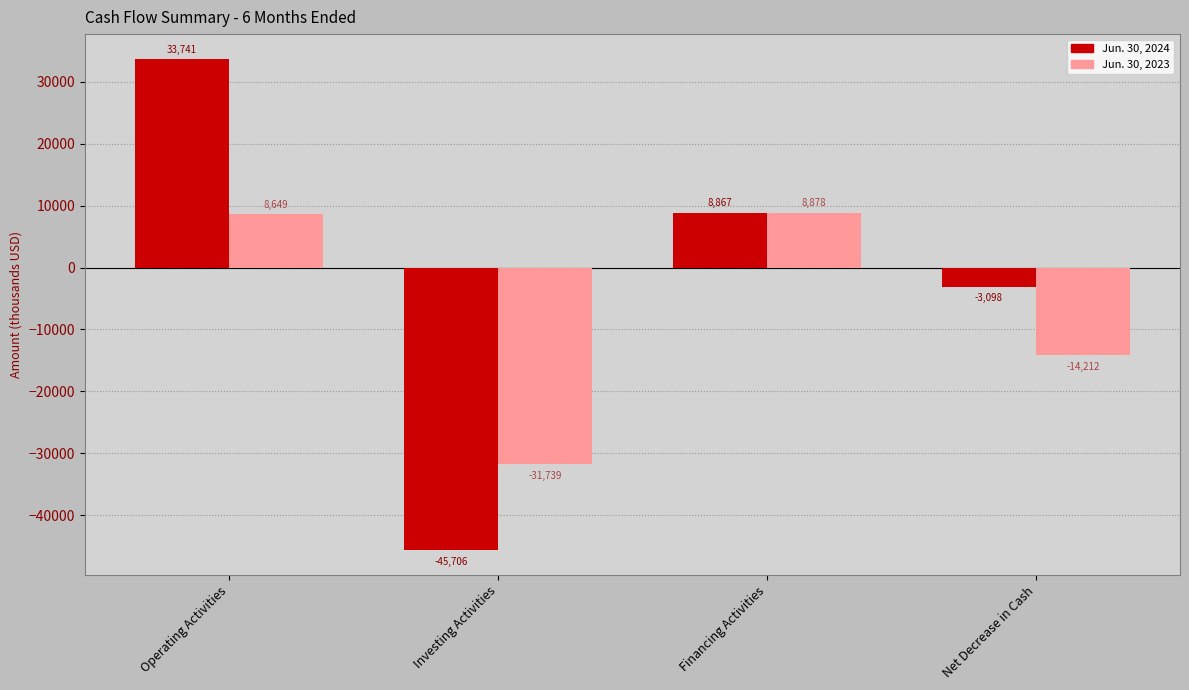

What are all the series names shown in the legend?

Jun. 30, 2024, Jun. 30, 2023